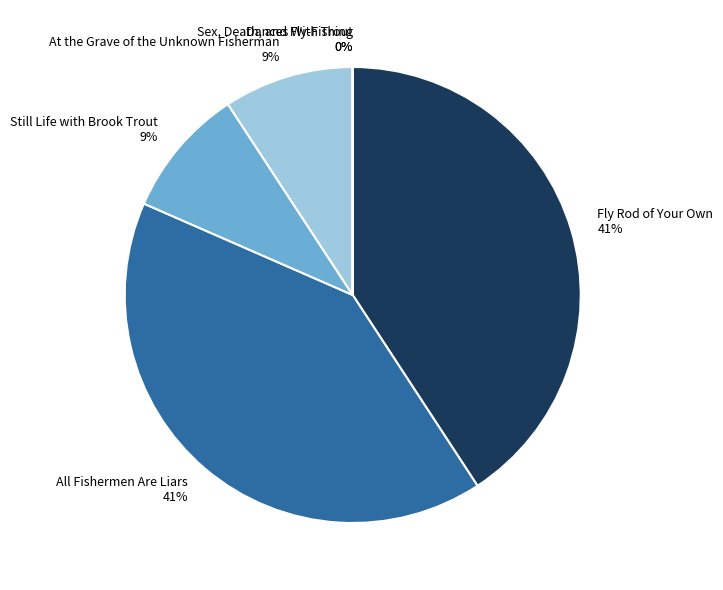

The At the Grave of the Unknown Fisherman slice represents 1% of the pie. True or false?

False